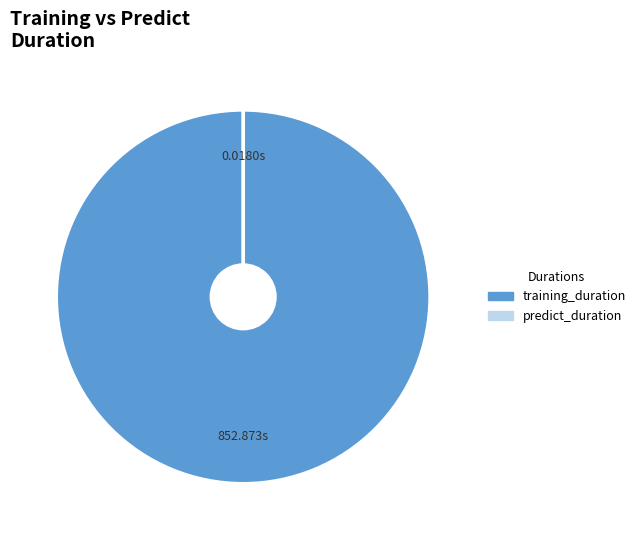

Is there a majority slice in this chart?

Yes